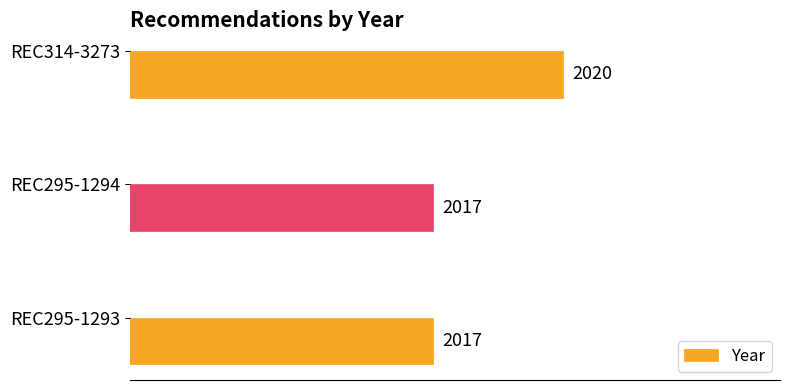

Is it true that the value at REC295-1293 is 2017?

True